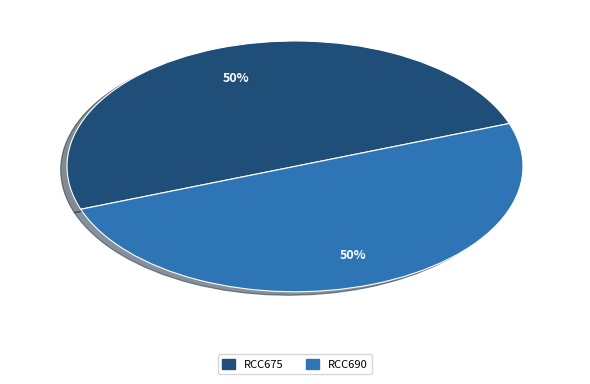

Count the number of slices in the pie.

2